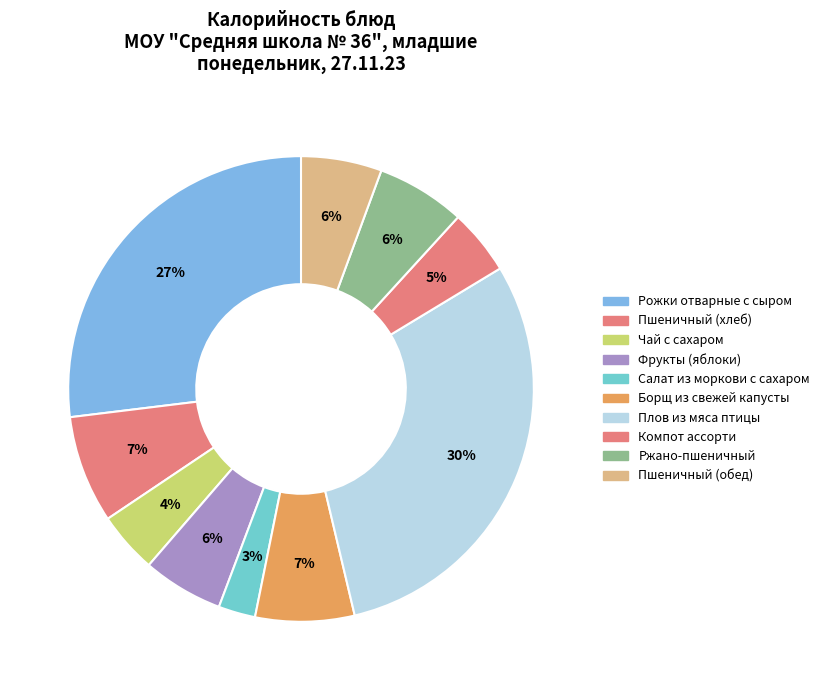

How many slices are in this pie chart?

10